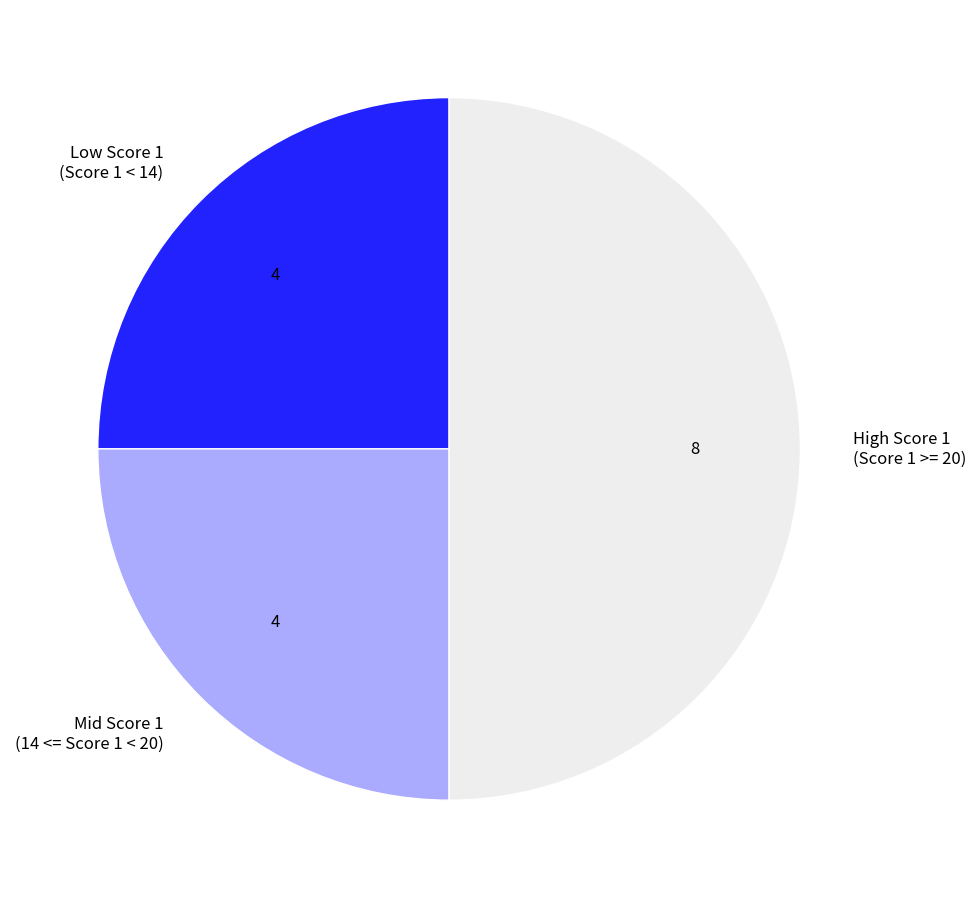

Is the sum of Mid Score 1 (14 <= Score 1 < 20) and High Score 1 (Score 1 >= 20) greater than half?

Yes